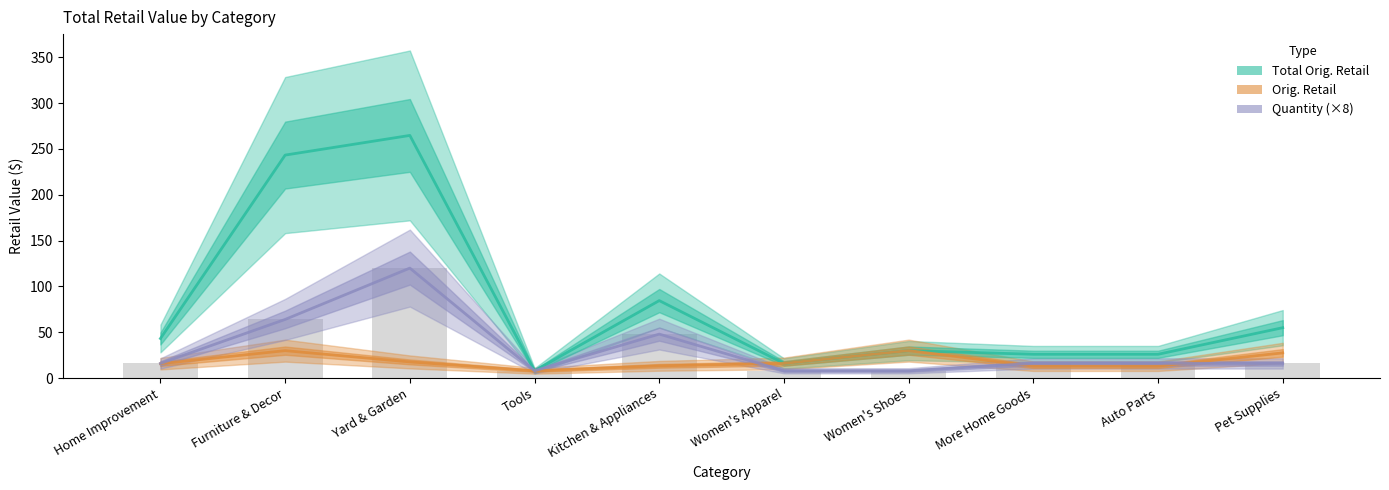

Count the number of categories in the chart.

10